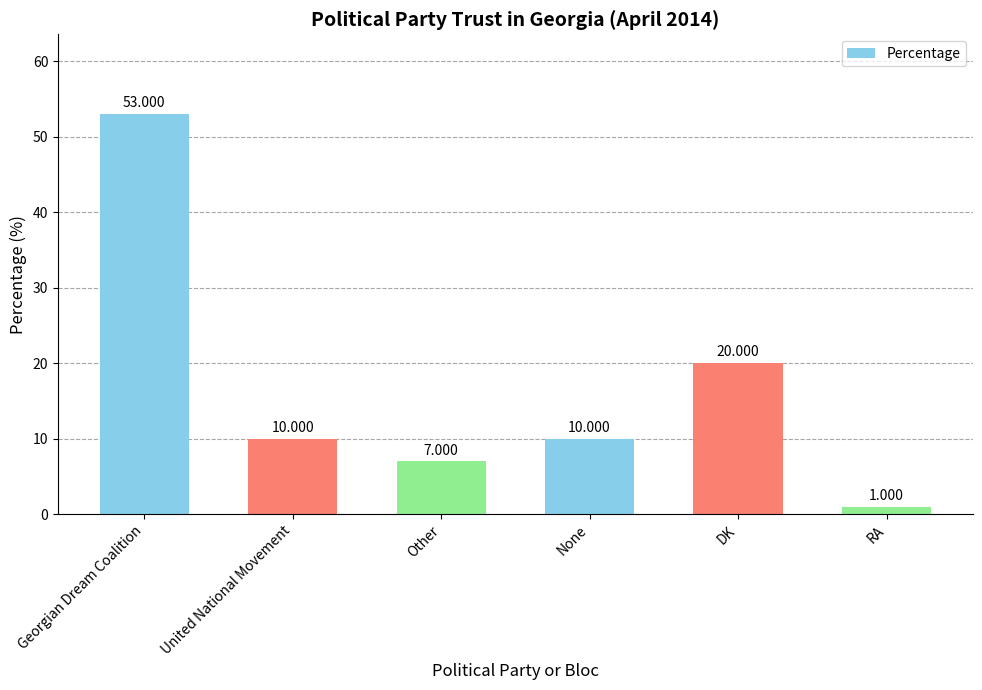

Which has a higher value, DK or United National Movement?

DK